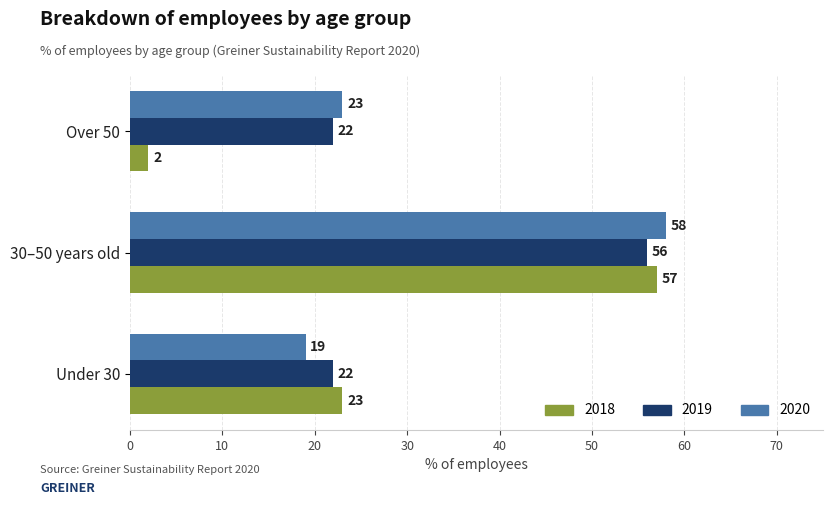

What value does the 2020 series have at 30–50 years old, to the nearest 10?

60